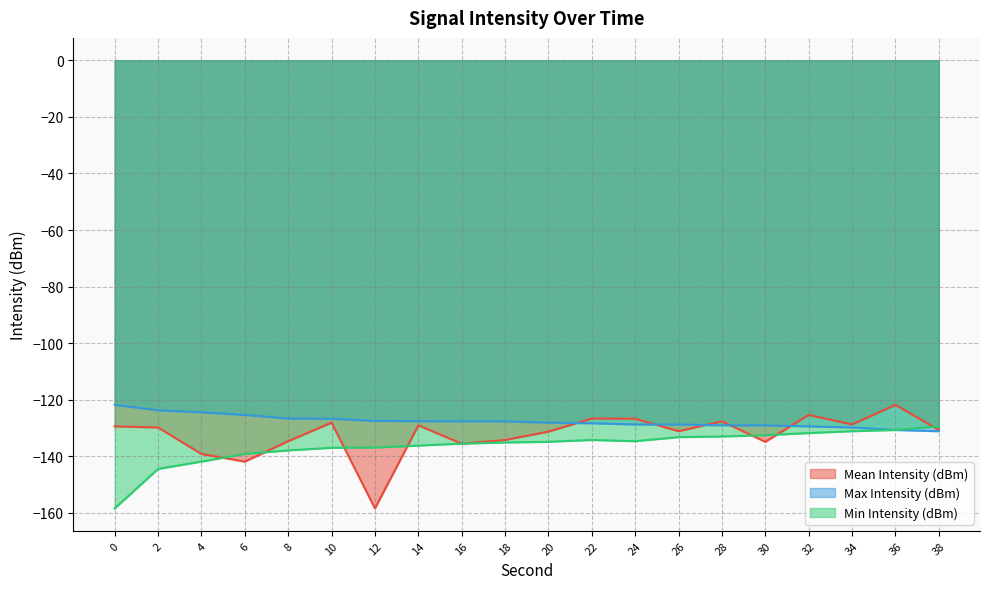

Reading left to right, extract all data points from this chart.

Mean Intensity (dBm): -129.4	-129.8	-139.2	-141.9	-134.7	-128.1	-158.4	-129.1	-135.5	-134.2	-131.3	-126.6	-126.7	-131.1	-127.7	-134.9	-125.4	-128.8	-121.8	-130.7
Max Intensity (dBm): -121.8	-123.7	-124.5	-125.4	-126.6	-126.7	-127.5	-127.6	-127.6	-127.7	-128.1	-128.3	-128.8	-128.8	-129.1	-129.1	-129.4	-129.8	-130.7	-131.1
Min Intensity (dBm): -158.4	-144.5	-141.9	-139.2	-137.9	-137.0	-136.9	-136.2	-135.5	-135.1	-134.9	-134.2	-134.7	-133.2	-133.0	-132.6	-131.8	-131.1	-130.7	-129.4